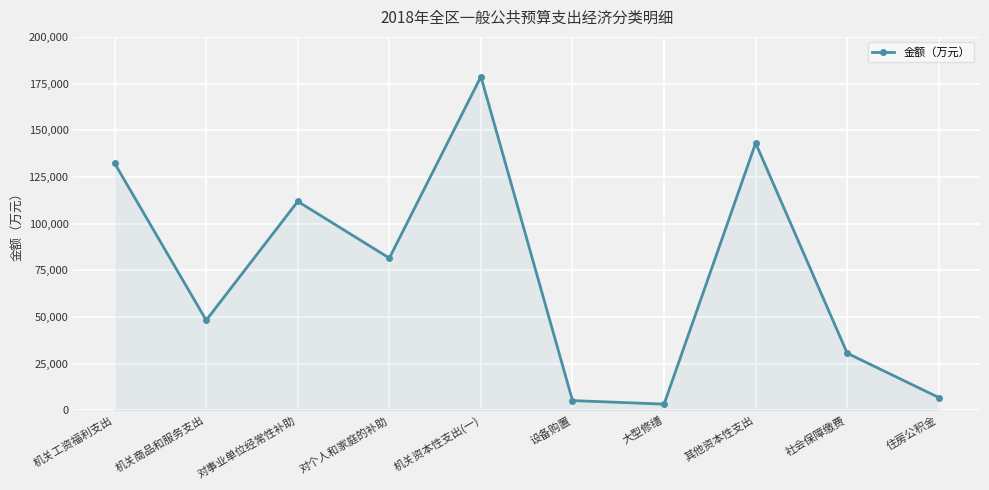

What is the label of the 2nd point from the right?

社会保障缴费